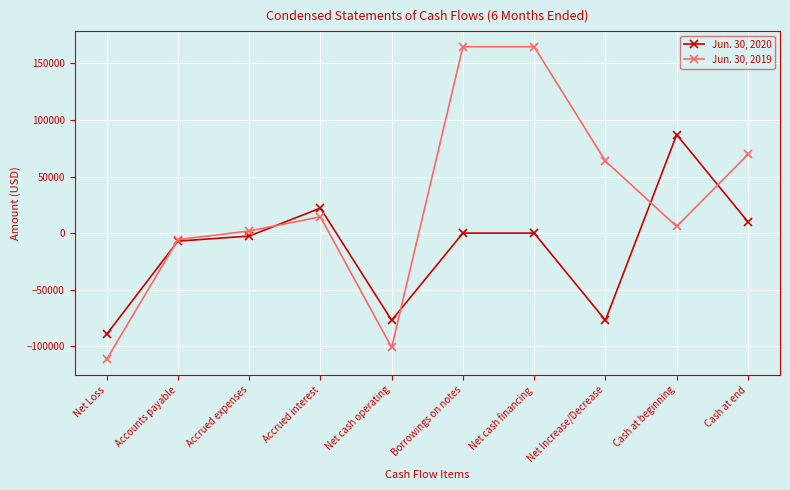

How many values in the Jun. 30, 2019 series are below 14427?

5